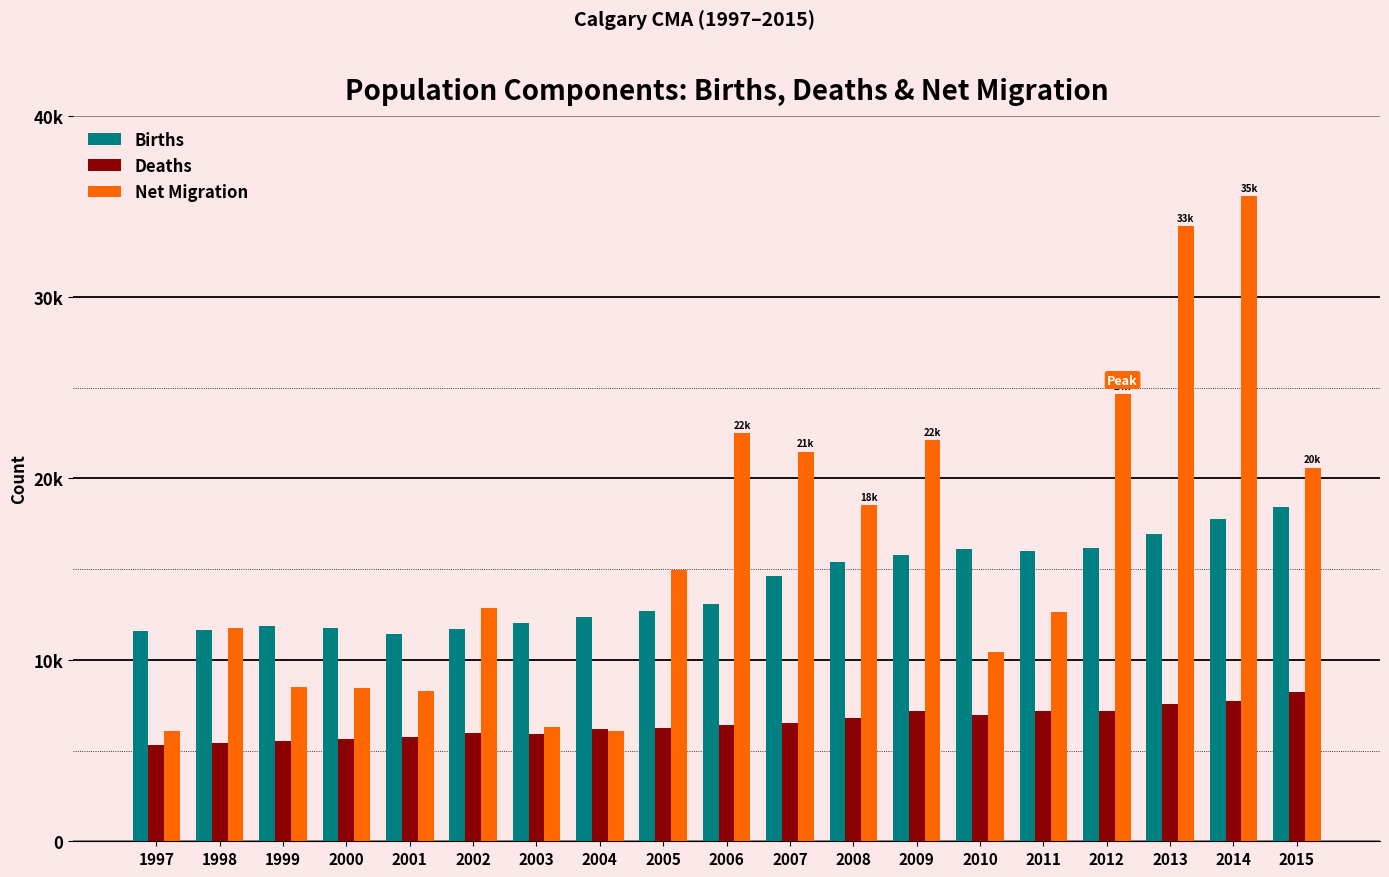

What are all the series names shown in the legend?

Births, Deaths, Net Migration